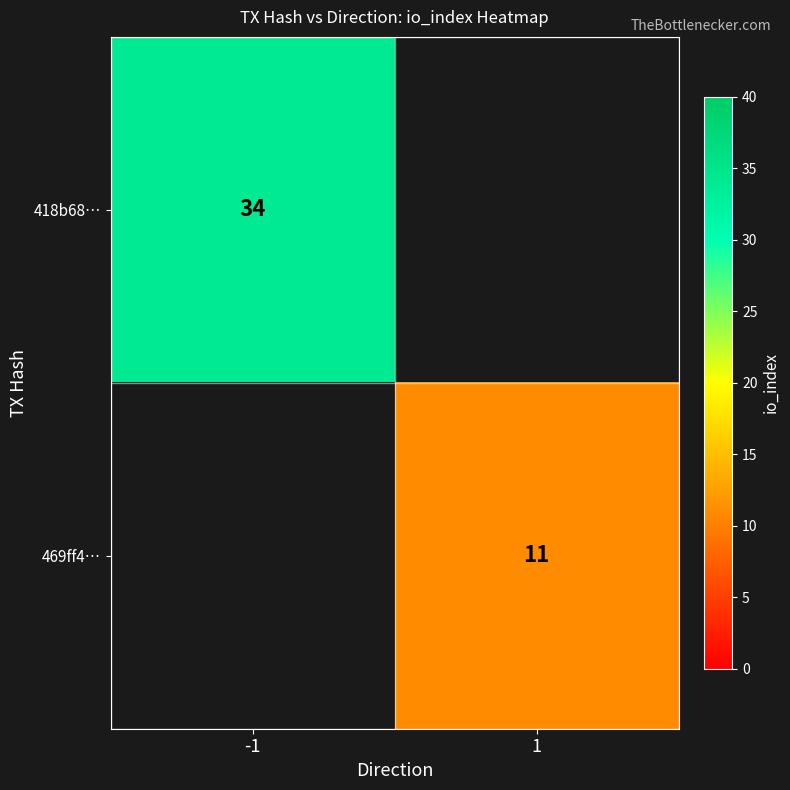

What is the maximum value shown in the chart?

34.0